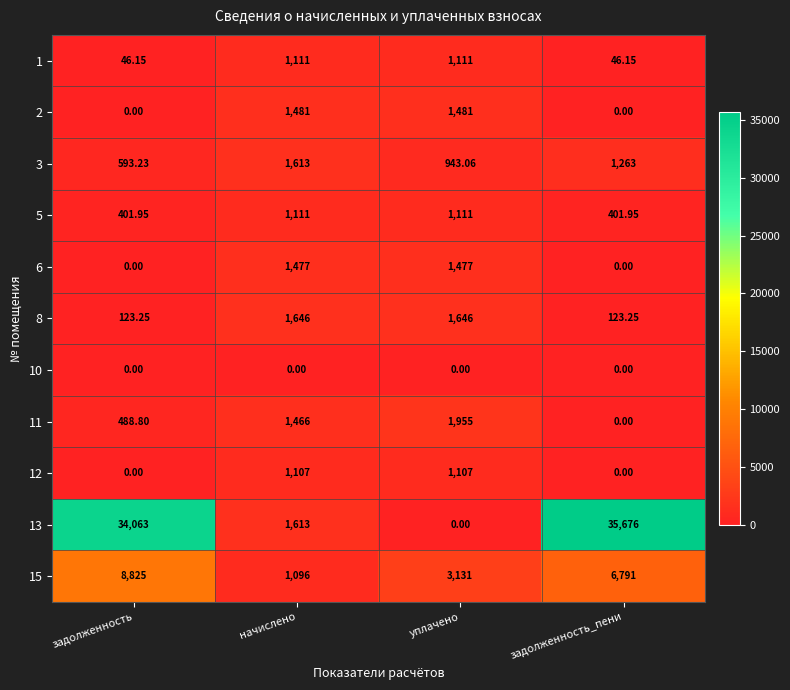

What is the greatest value displayed?

35676.0